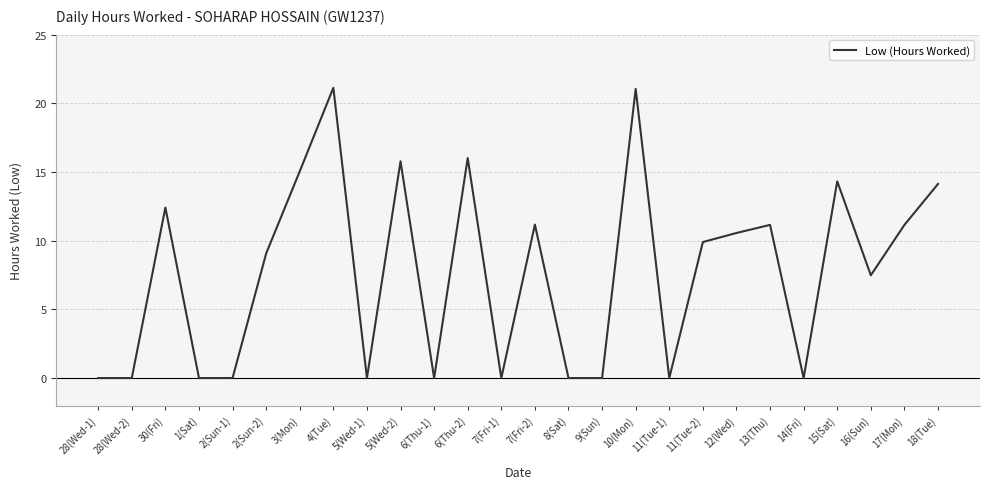

The chart shows a value of 0.0 at 7(Fri-1). True or false?

True